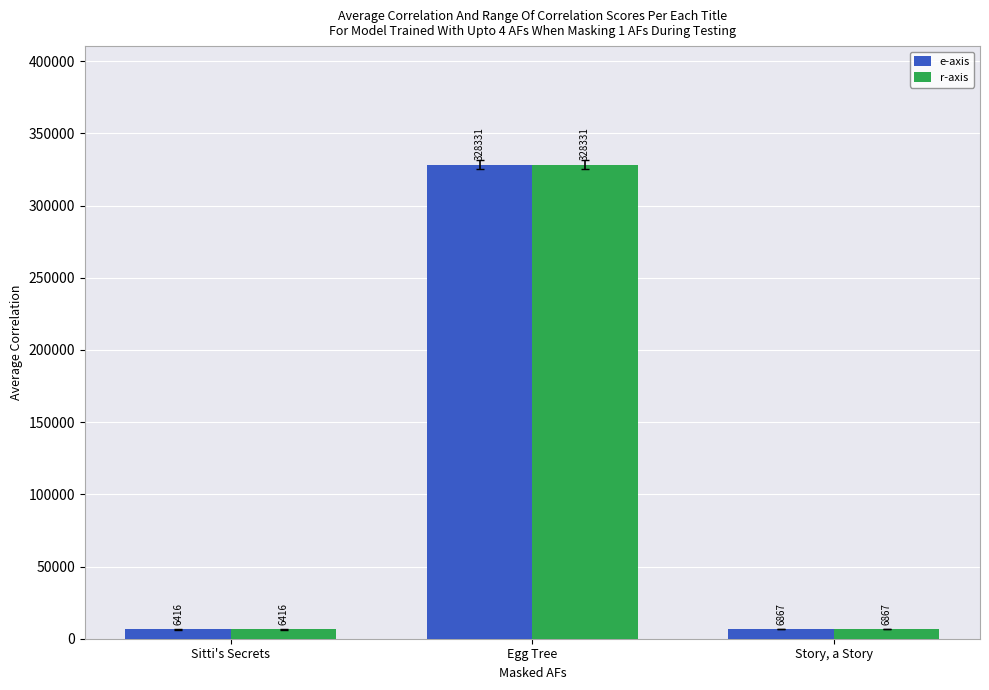

Reading left to right, extract all data points from this chart.

e-axis: 6416	328331	6867
r-axis: 6416	328331	6867